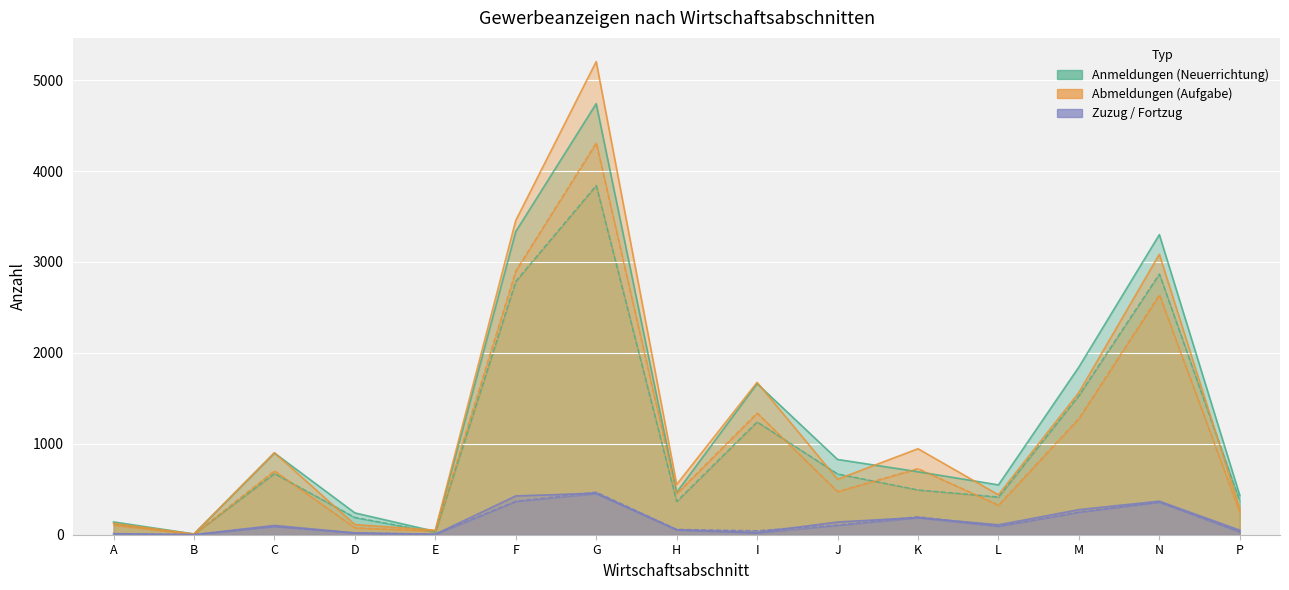

Where do Aufgabe and Anmeldungen insgesamt first cross each other?

D and E